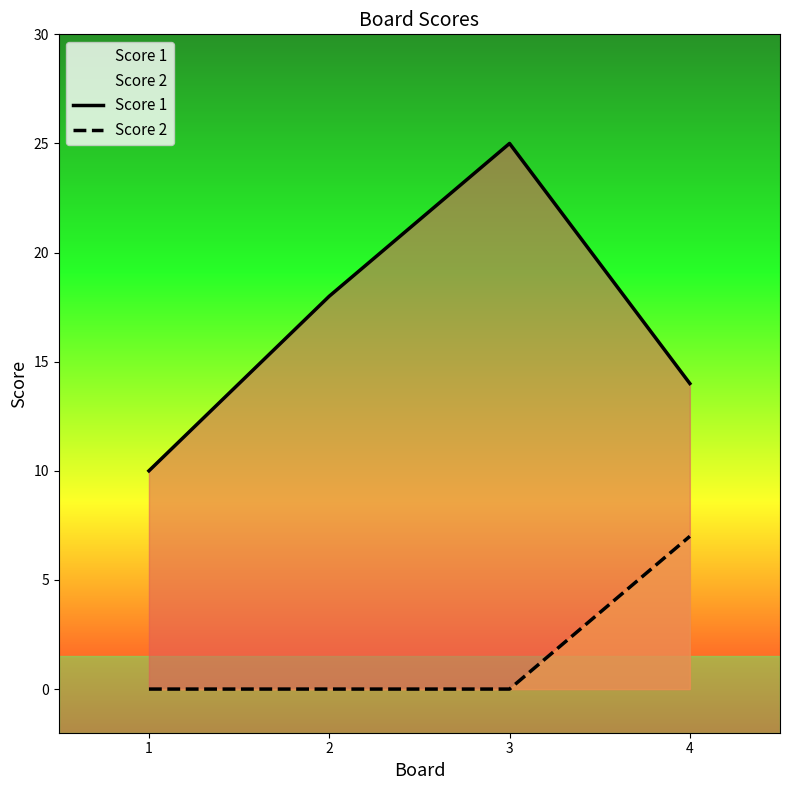

How many data points does each series have?

4